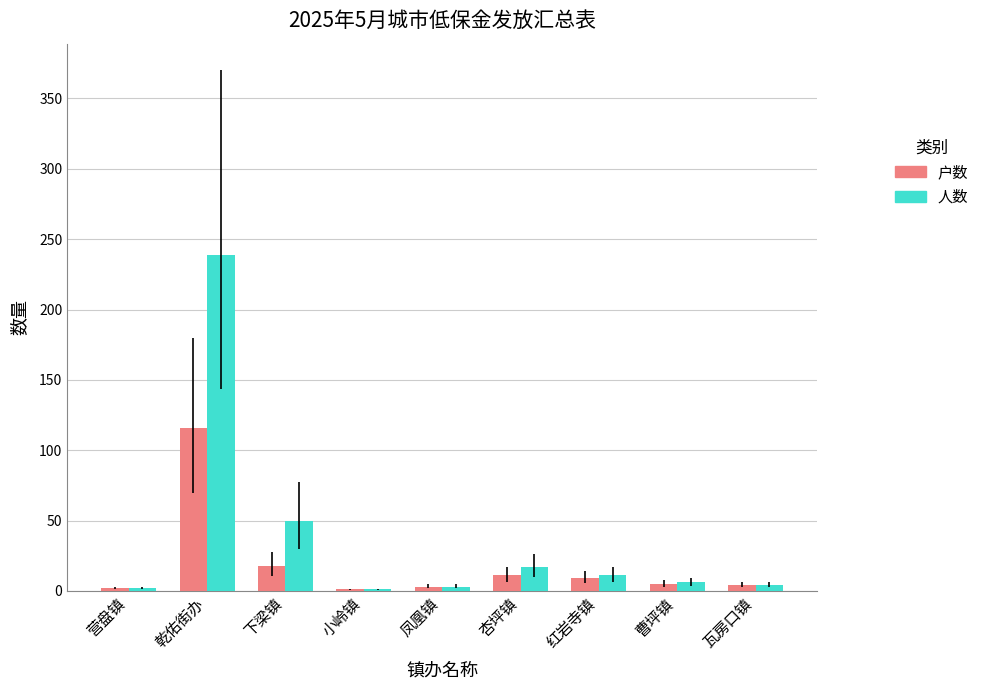

Does the chart contain stacked bars?

No